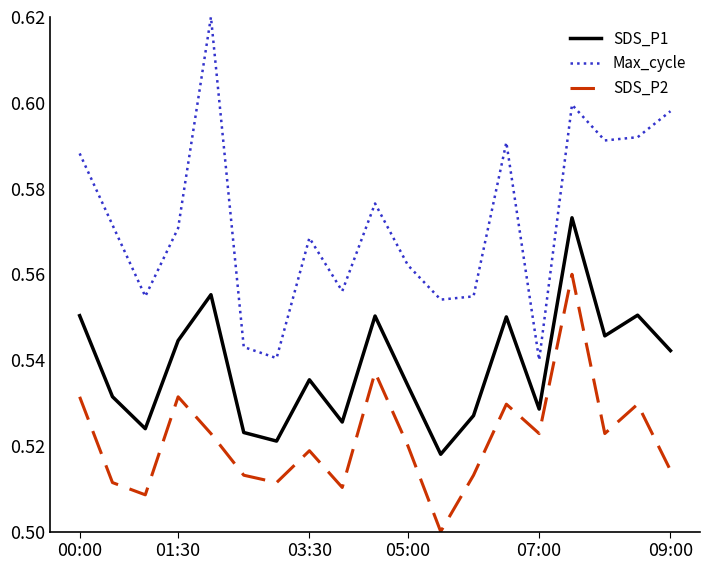

List the series in order of their peak value, lowest first.

SDS_P2, SDS_P1, Max_cycle